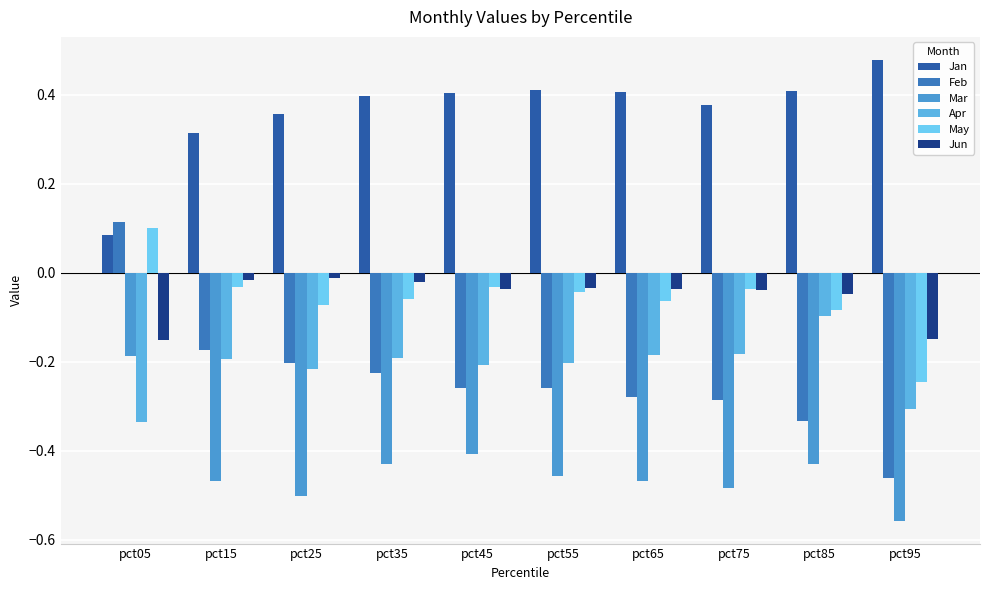

At how many categories does at least one series exceed 0?

10